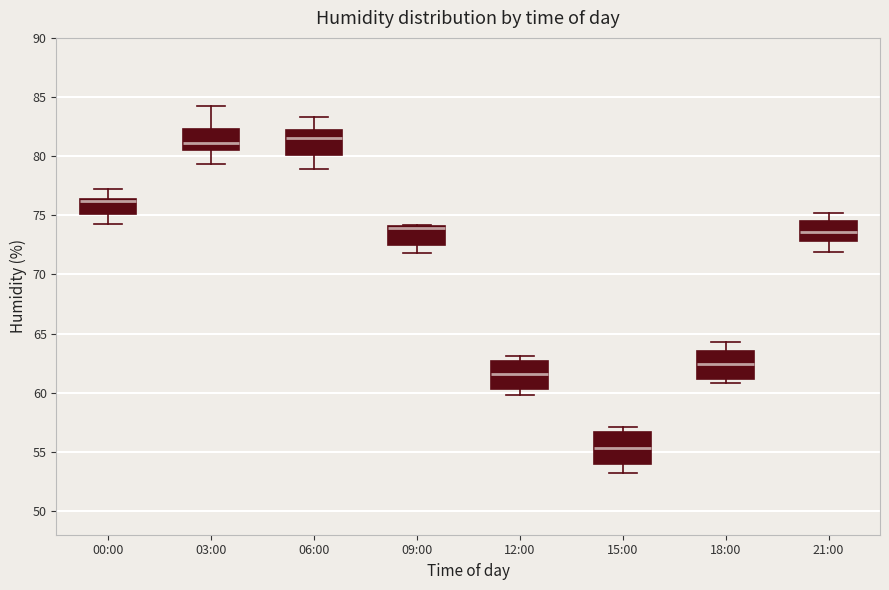

Which box has the lowest median line?

15:00